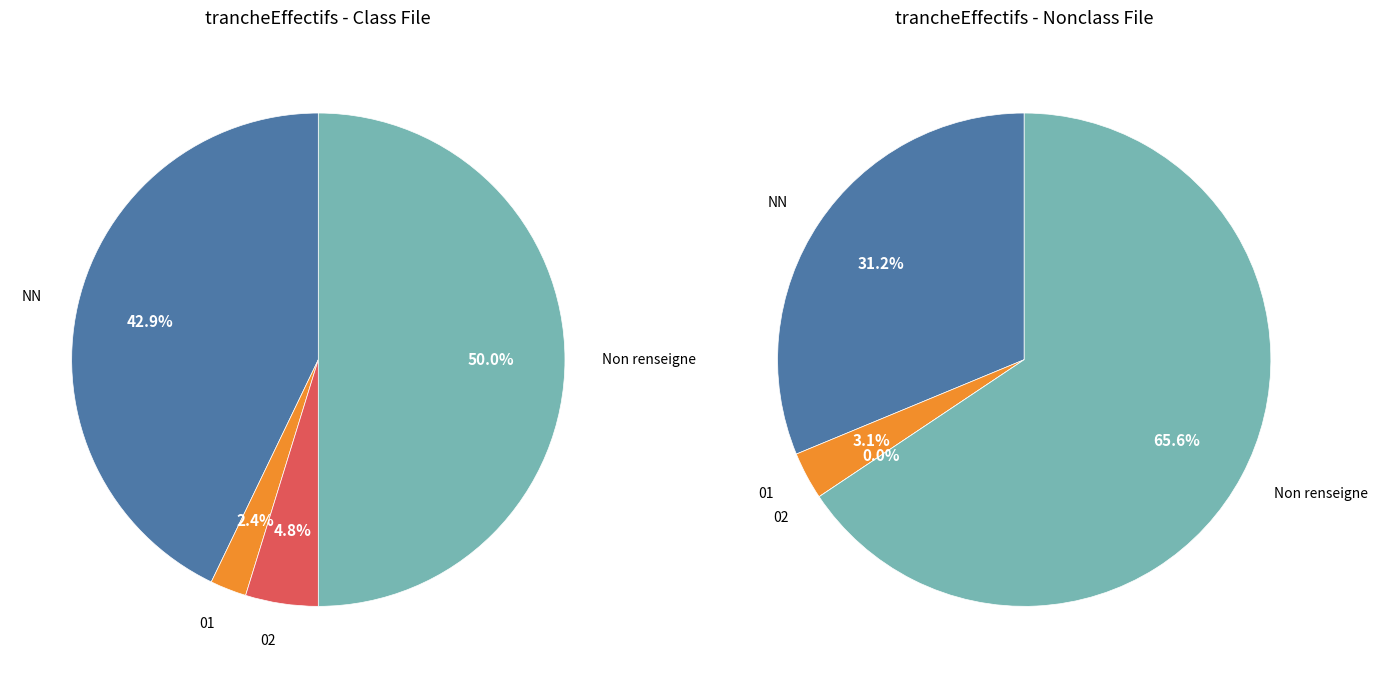

How many segments does this pie chart have?

4